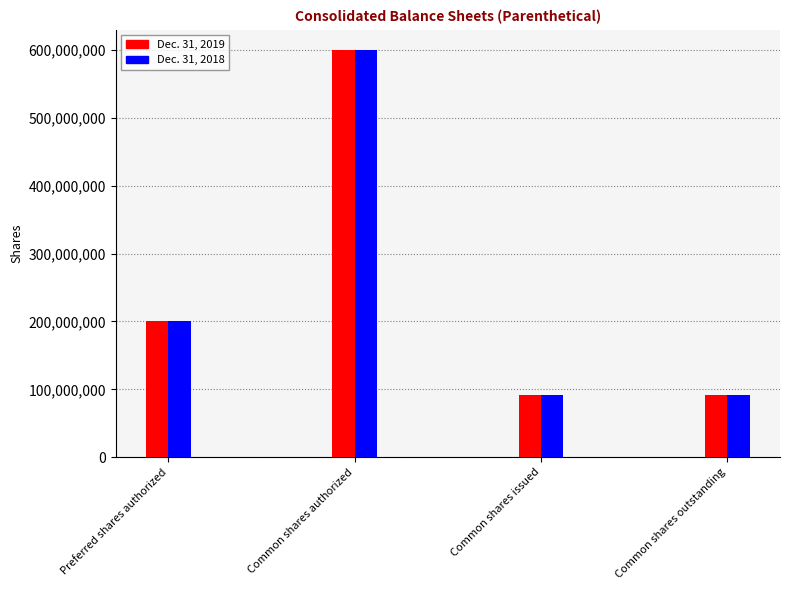

At how many categories does at least one series exceed 140690563?

2